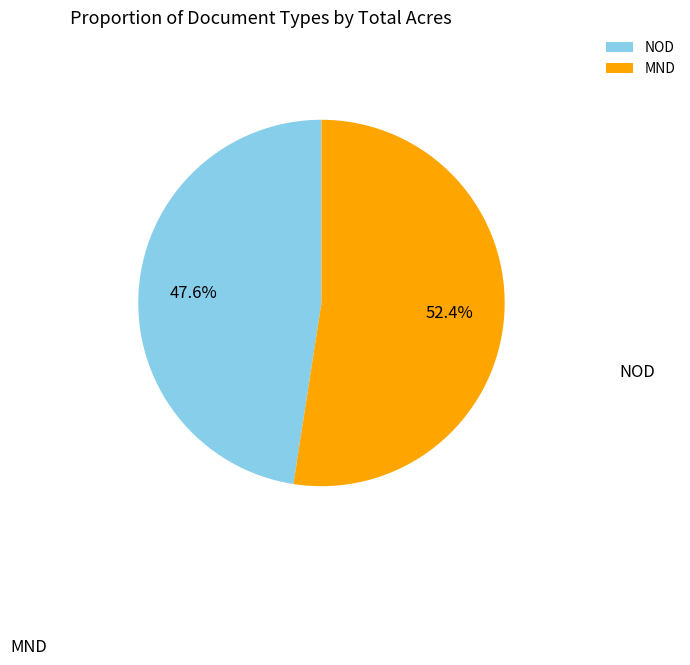

What is the ratio of the value at MND to the value at NOD?

1.1